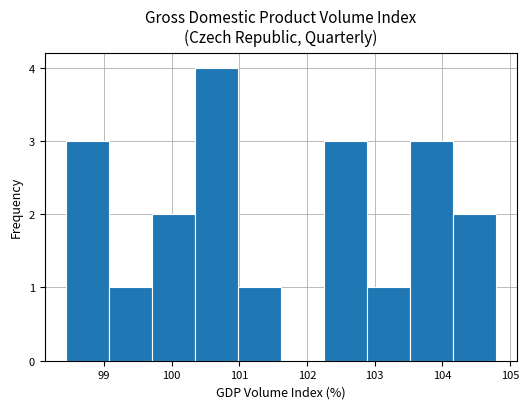

What is the height of the bar covering 104.2 to 104.8 on the x-axis? Neither the bar edges nor the heights are printed on the chart, so give them approximately, as read against the axes.

2